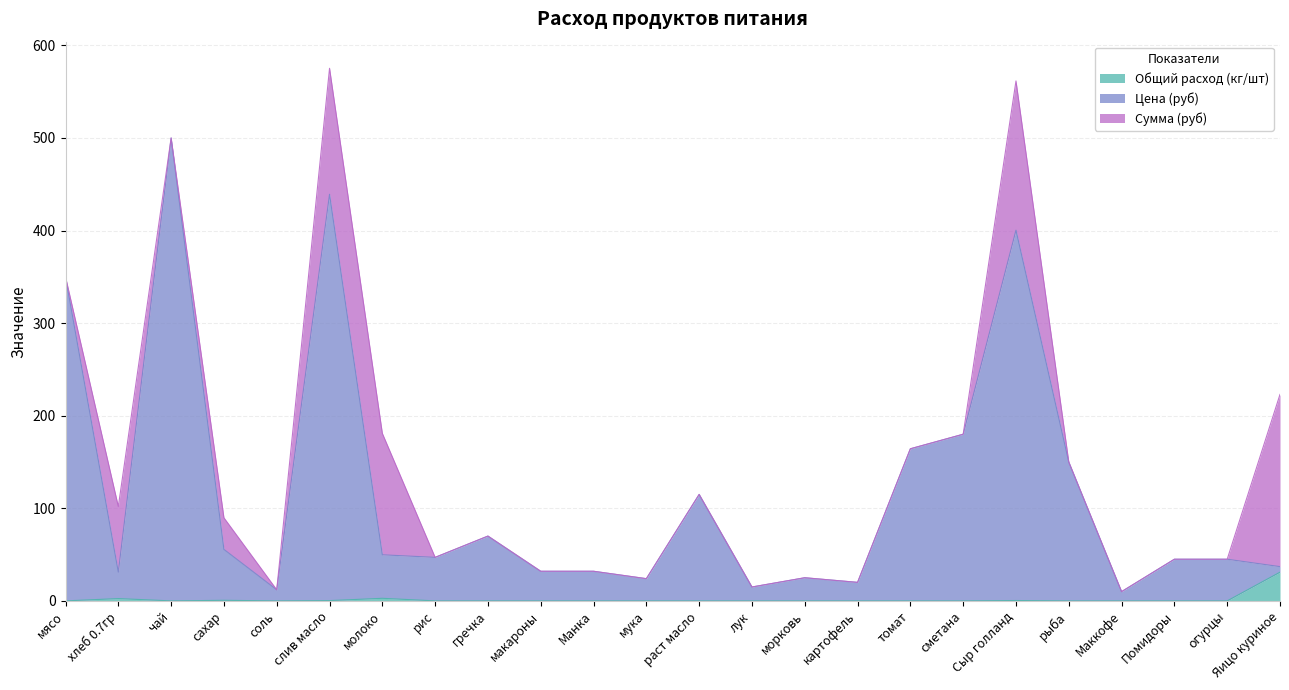

What are all the series names shown in the legend?

Общий расход (кг/шт), Цена (руб), Сумма (руб)